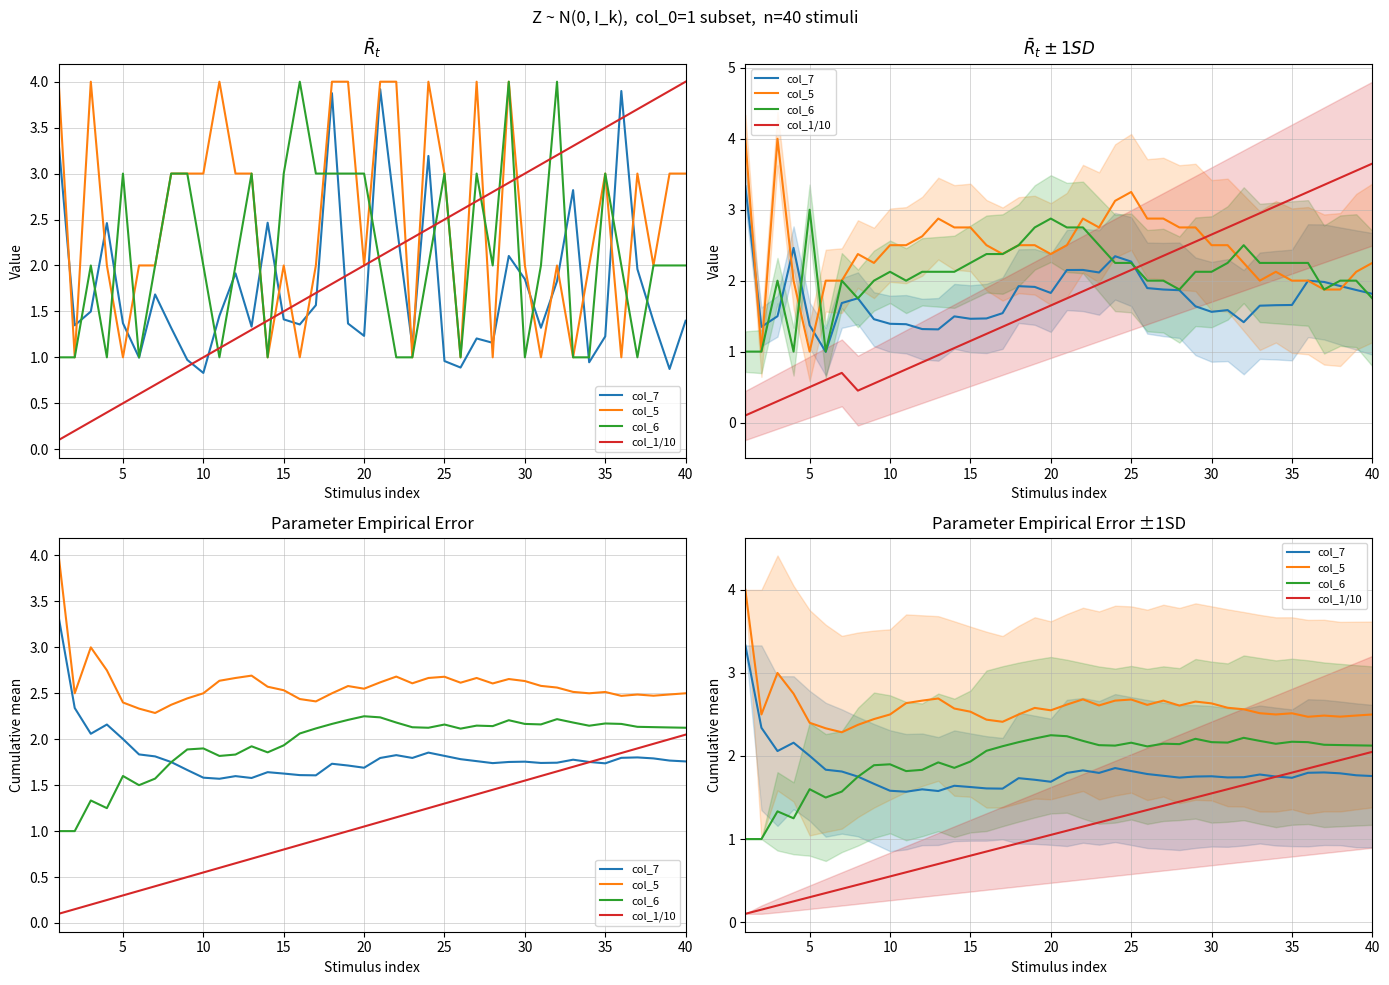

Rank the series at 5 from lowest to highest value.

col_1/10, col_6, col_7, col_5